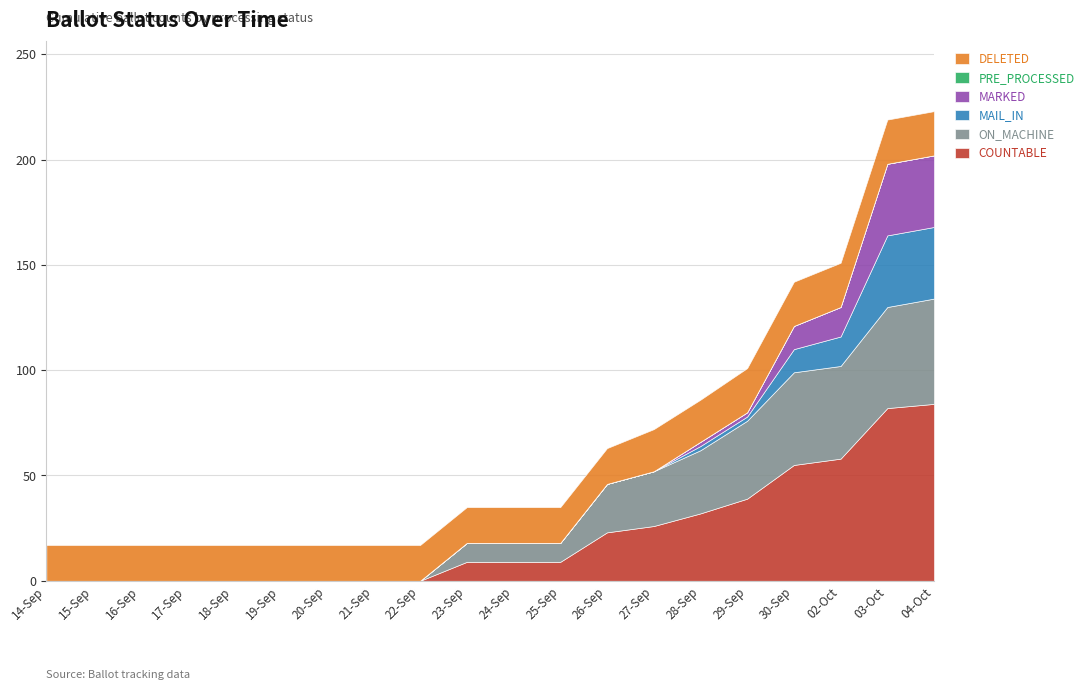

Rank the series by their maximum value, from highest to lowest.

COUNTABLE, ON_MACHINE, MAIL_IN, MARKED, DELETED, PRE_PROCESSED